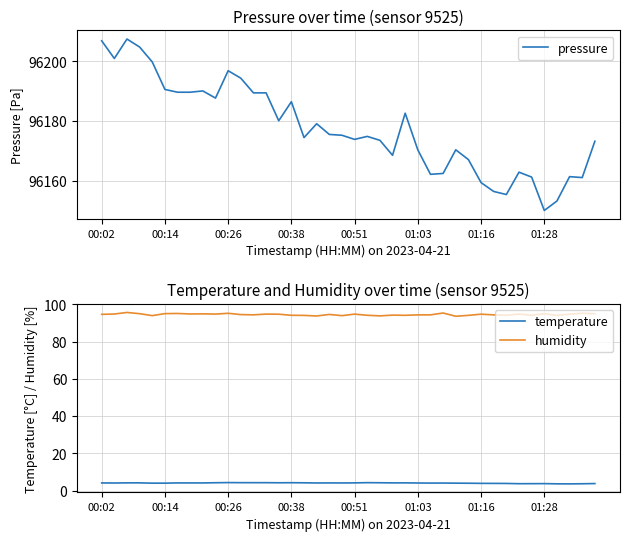

True or false: humidity and temperature cross at least once.

False